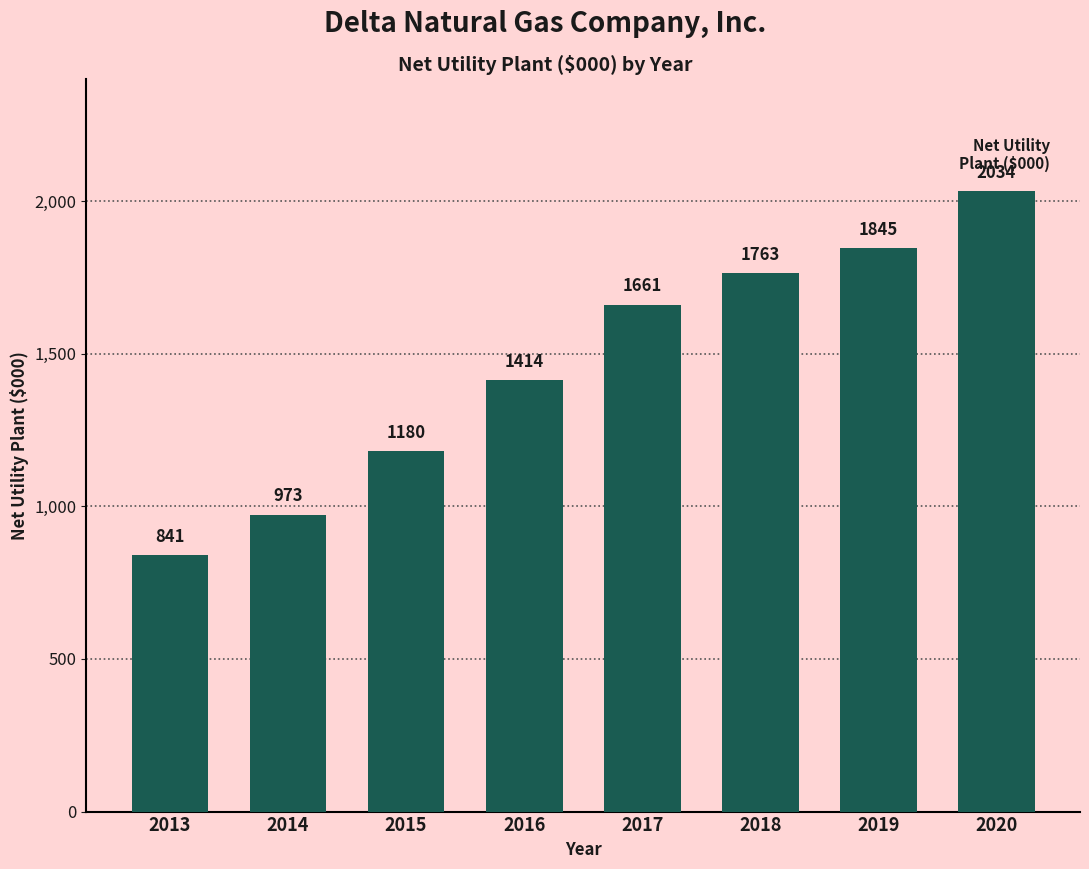

What is the ratio of the value at 2015 to the value at 2016?

0.8